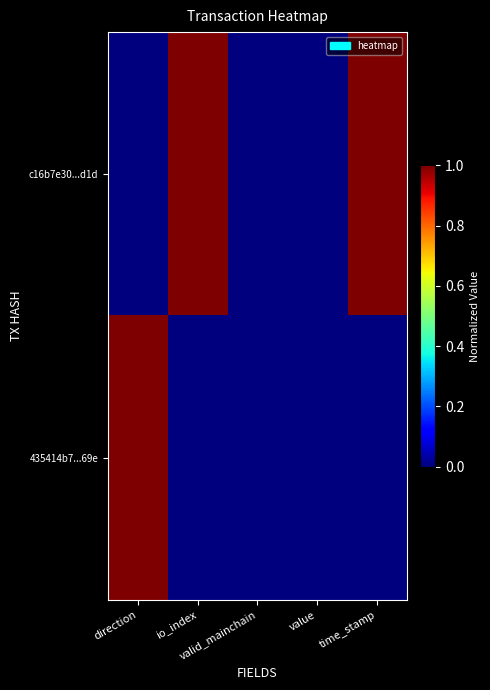

At direction, list the series in order from largest to smallest.

435414b7...69e, c16b7e30...d1d